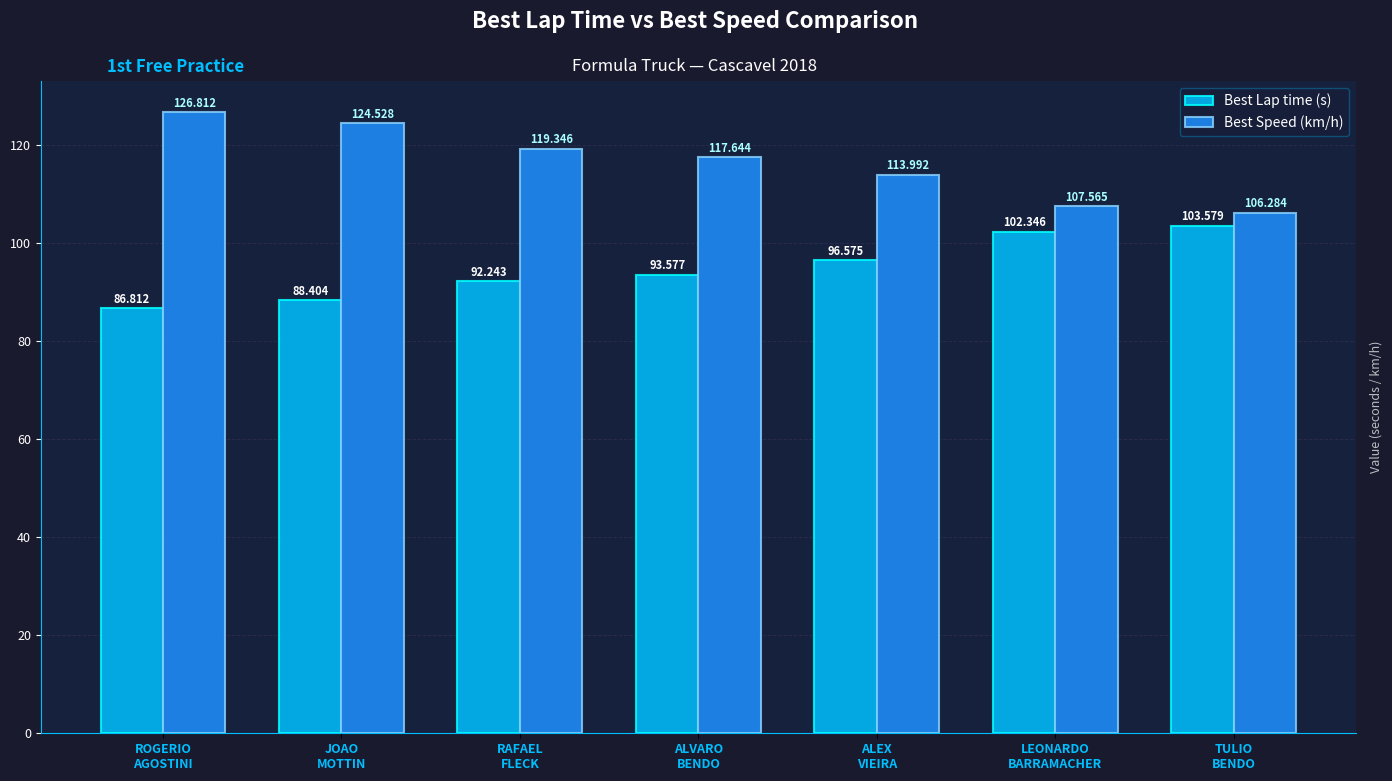

At which label does Best Speed (km/h) first exceed 117?

ROGERIO
AGOSTINI